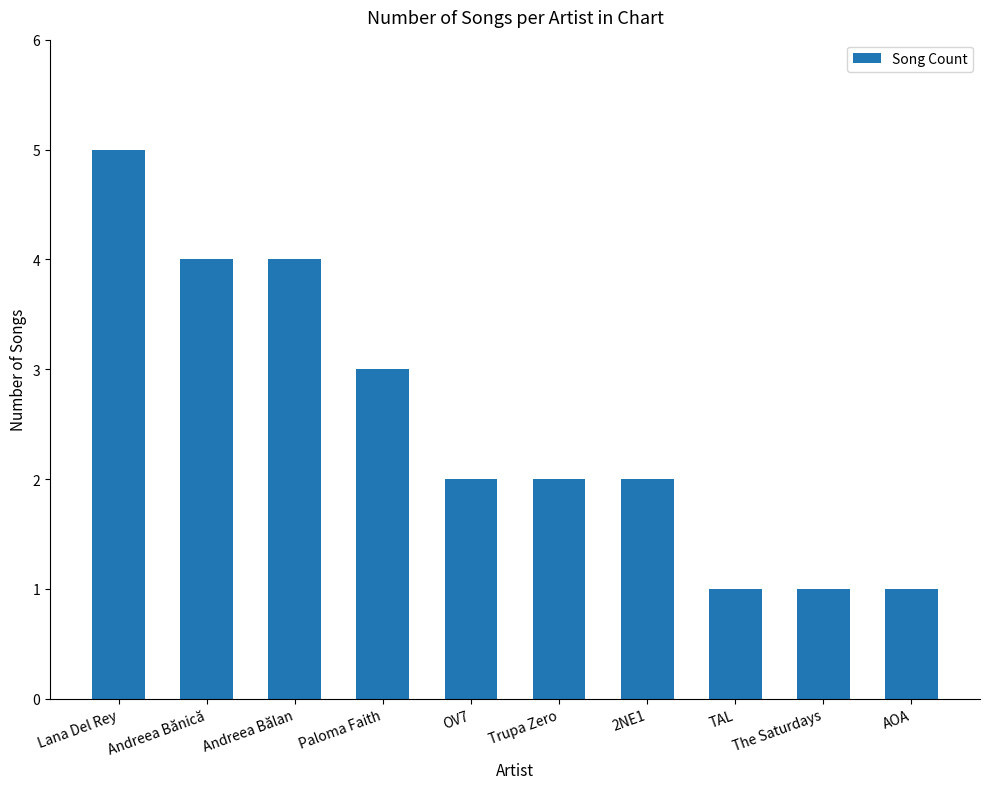

The value at Lana Del Rey is 5. True or false?

True